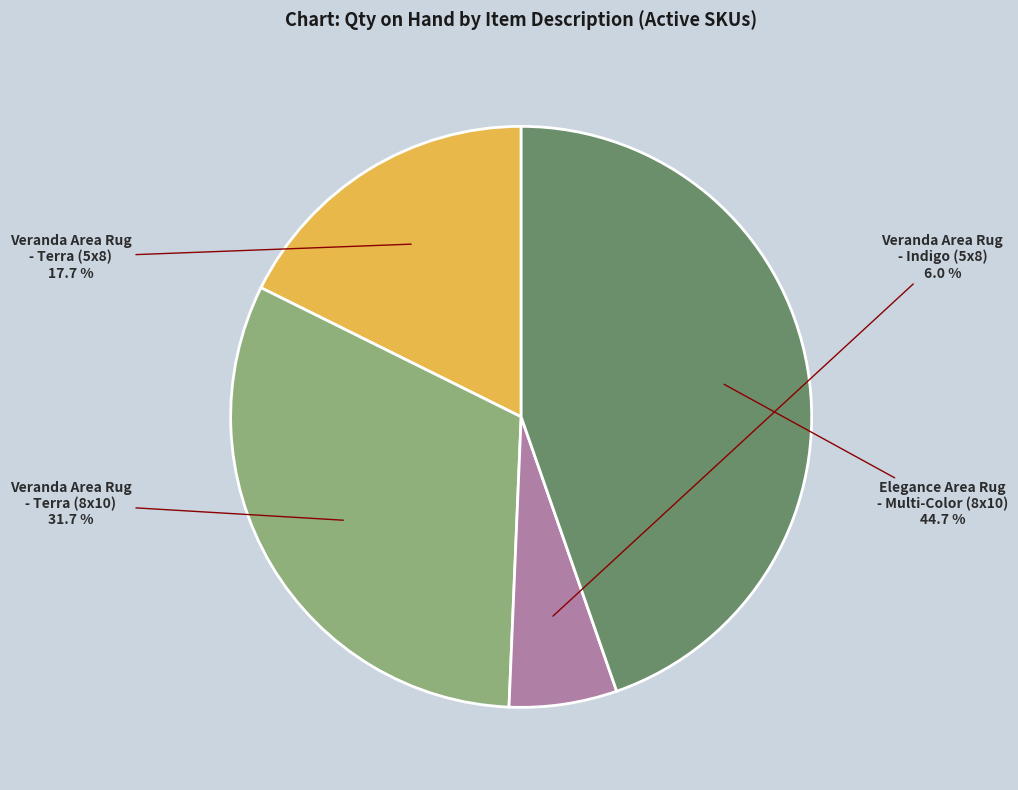

To the nearest percent, what is the difference between the largest and smallest slice percentages?

39%